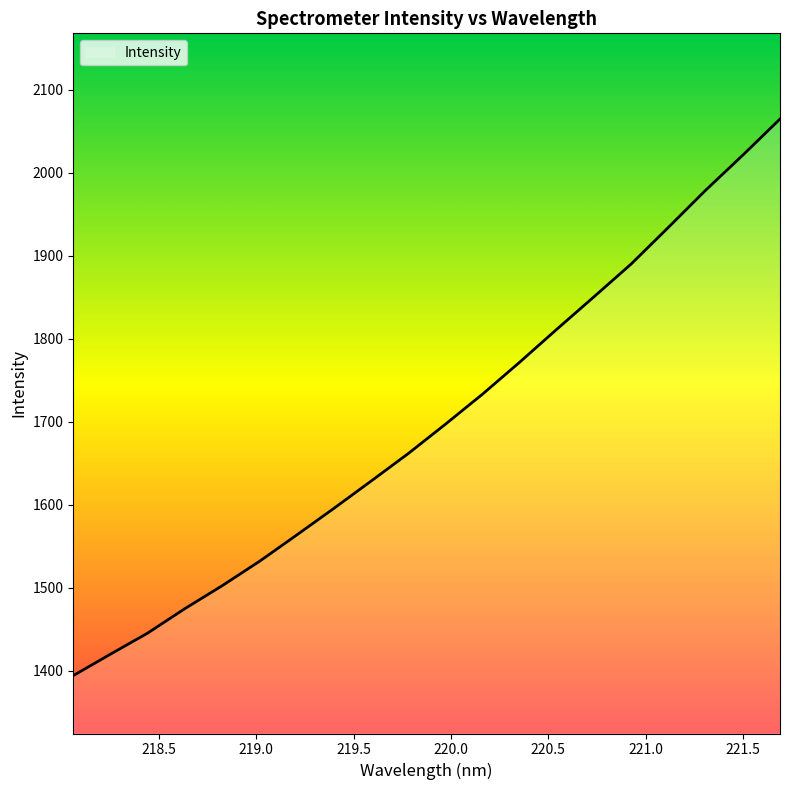

What is the smallest value displayed?

1394.2